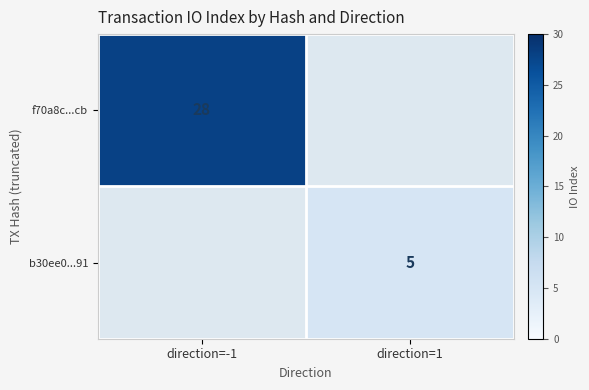

Is the value of b30ee0...91 at direction=1 greater than the value of f70a8c...cb at direction=-1?

No